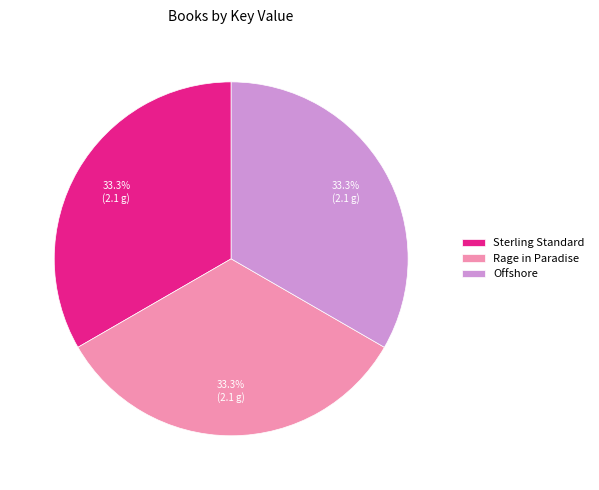

How many slices are in this pie chart?

3